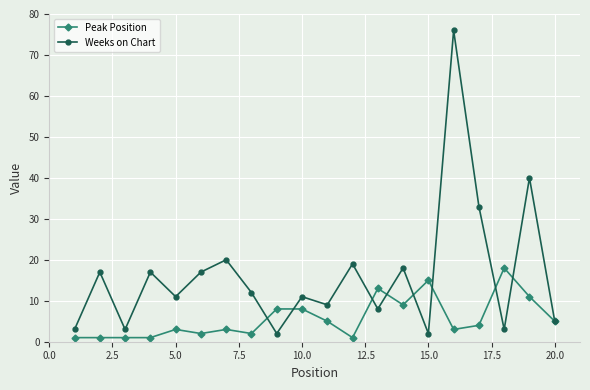

What is the average value of the Weeks on Chart series?

16